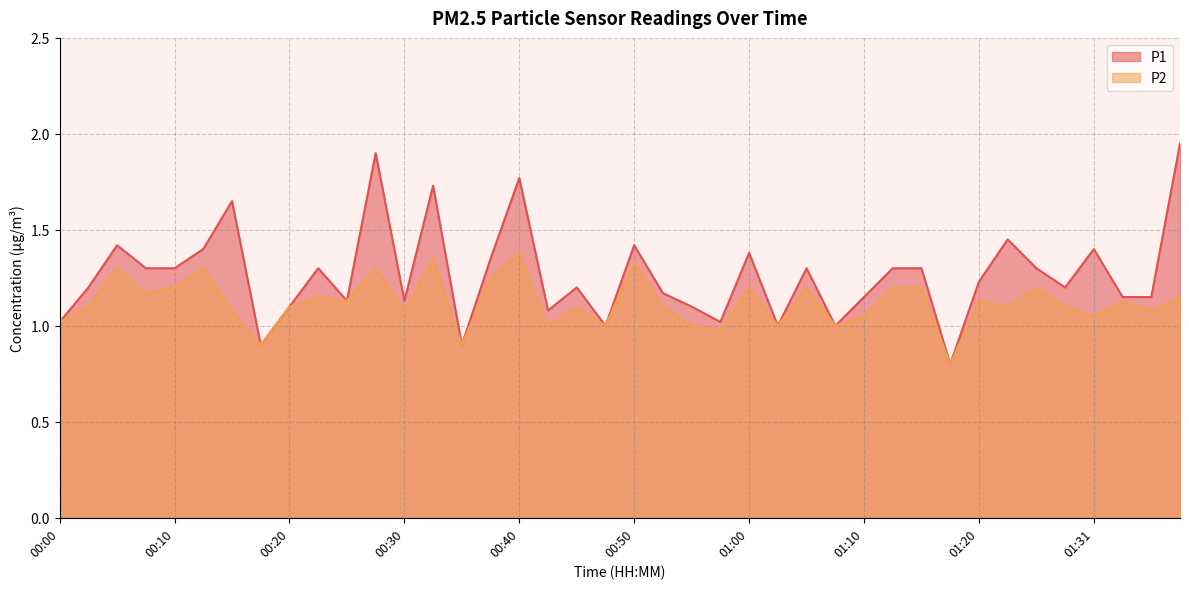

What are all the series names shown in the legend?

P1, P2